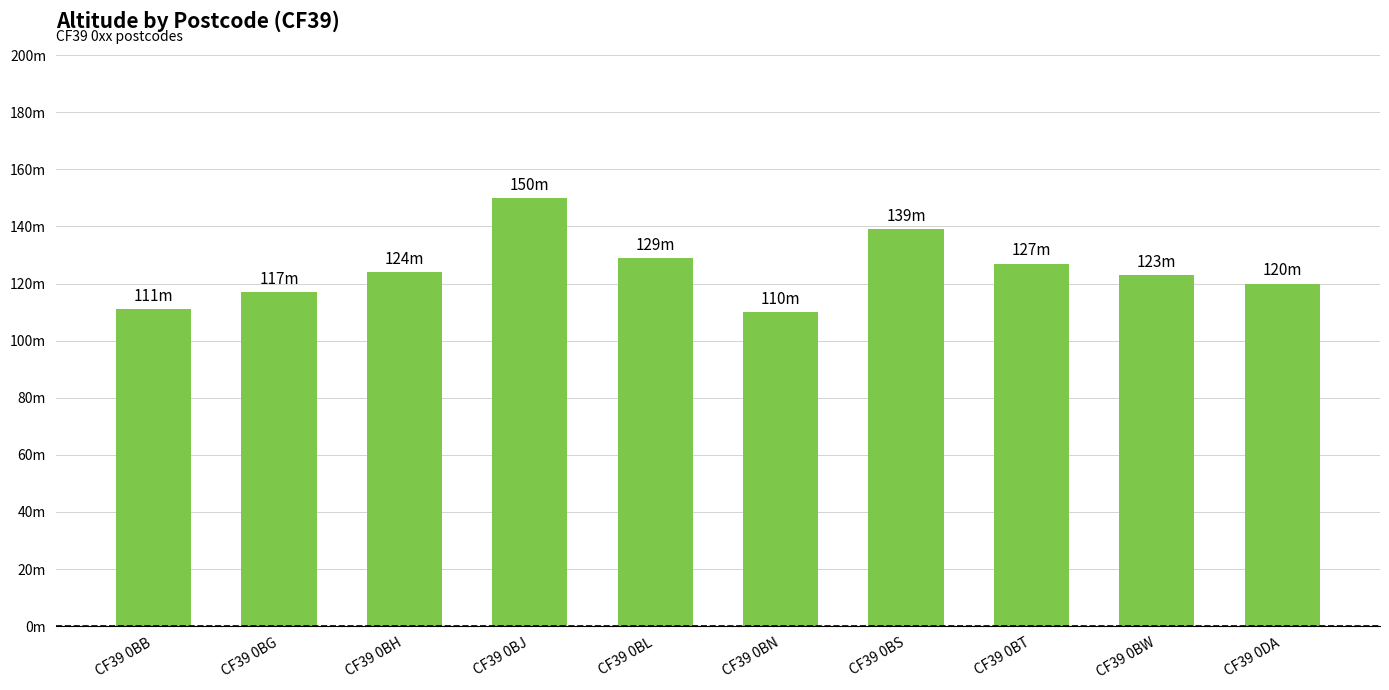

What is the label of the 10th bar from the left?

CF39 0DA